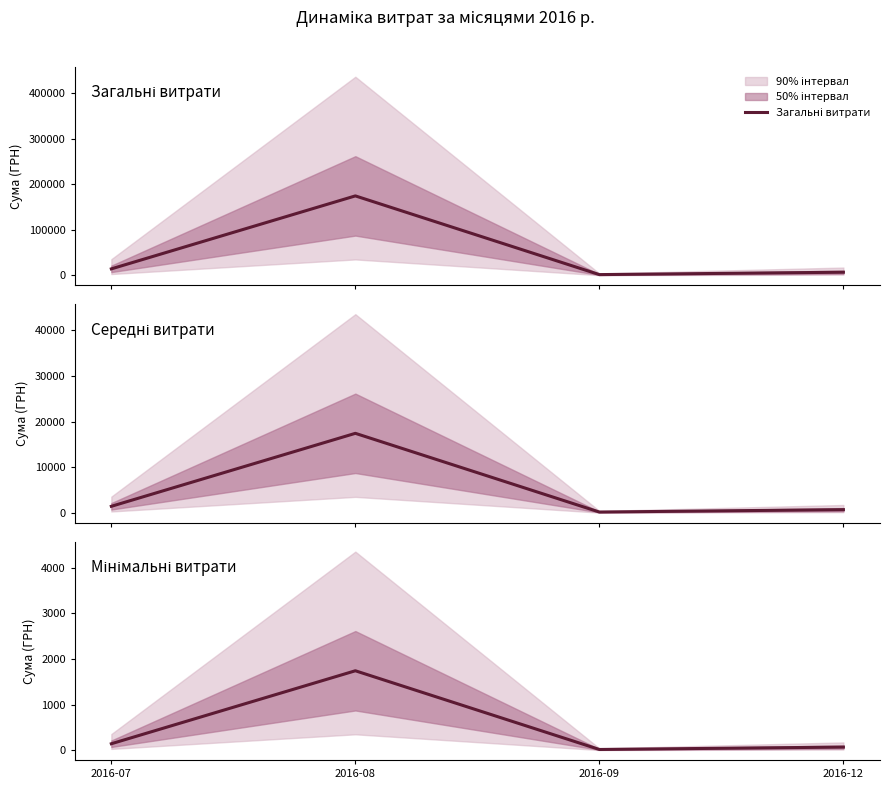

Where does the Загальні витрати series first go above 14161?

2016-08